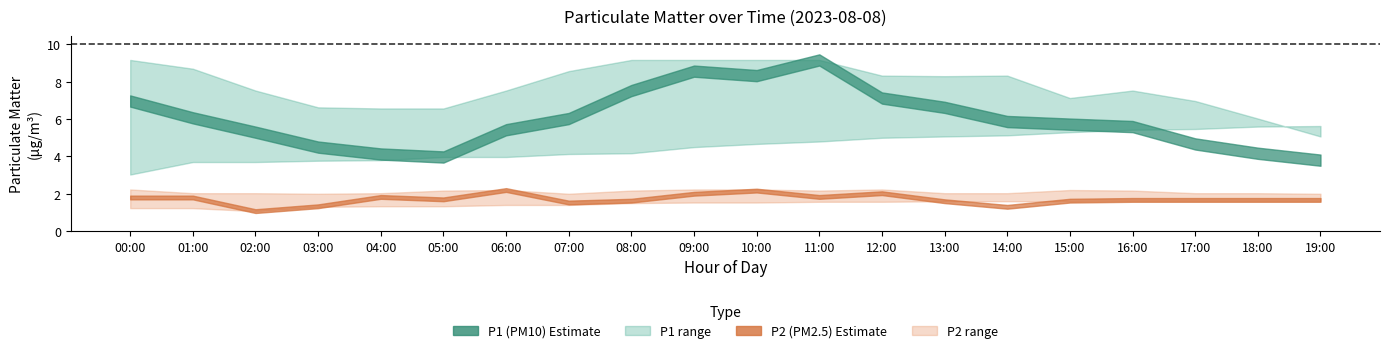

Reading left to right, extract all data points from this chart.

P1: 7.0	6.1	5.3	4.5	4.1	4.0	5.4	6.0	7.5	8.6	8.3	9.2	7.1	6.6	5.9	5.7	5.6	4.7	4.2	3.8
P1_upper: 9.2	8.7	7.5	6.6	6.6	6.6	7.5	8.6	9.2	9.2	9.2	9.2	8.3	8.3	8.3	7.1	7.5	7.0	6.0	5.1
P1_lower: 3.0	3.7	3.7	3.8	3.8	4.0	4.0	4.1	4.2	4.5	4.7	4.8	5.0	5.1	5.1	5.3	5.4	5.5	5.6	5.6
P2: 1.8	1.8	1.1	1.3	1.8	1.7	2.2	1.5	1.6	2.0	2.2	1.8	2.0	1.6	1.3	1.6	1.7	1.7	1.7	1.7
P2_upper: 2.2	2.0	2.0	2.0	2.0	2.2	2.2	2.0	2.2	2.2	2.2	2.2	2.2	2.0	2.0	2.2	2.2	2.0	2.0	2.0
P2_lower: 1.2	1.2	1.1	1.3	1.3	1.3	1.4	1.4	1.5	1.5	1.5	1.6	1.6	1.6	1.6	1.6	1.6	1.6	1.6	1.6